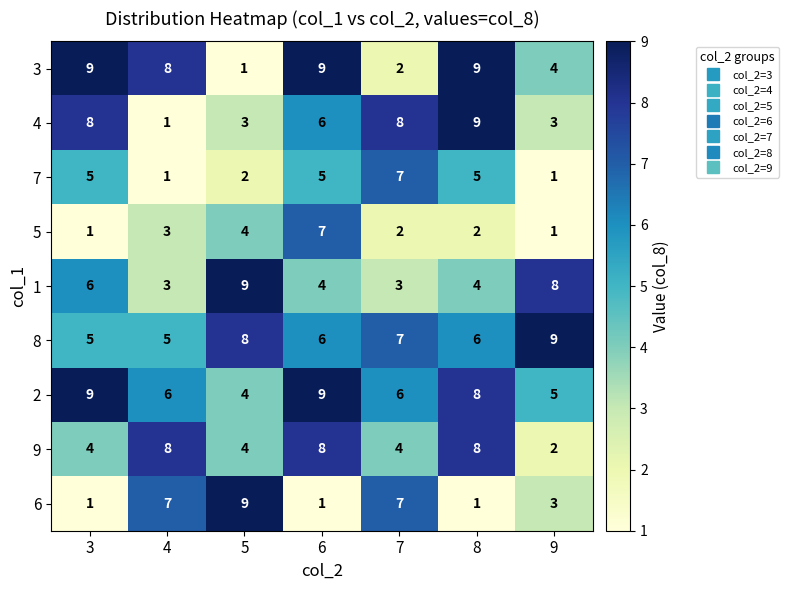

What is the sum of the 2 values at 7 and 3?

15